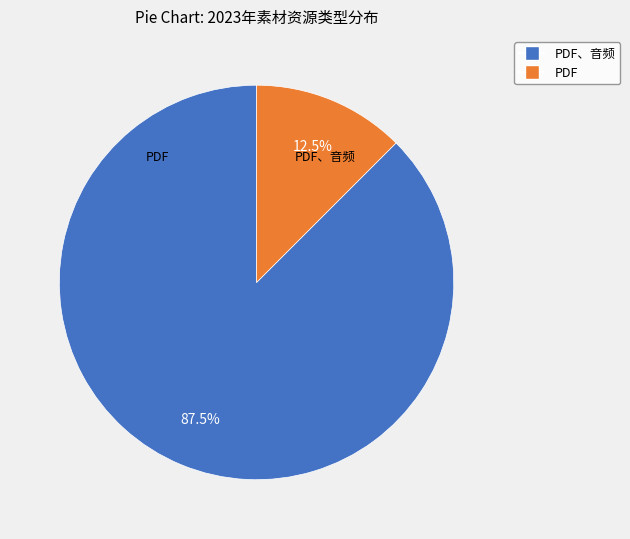

True or false: PDF accounts for 26% of the total.

False